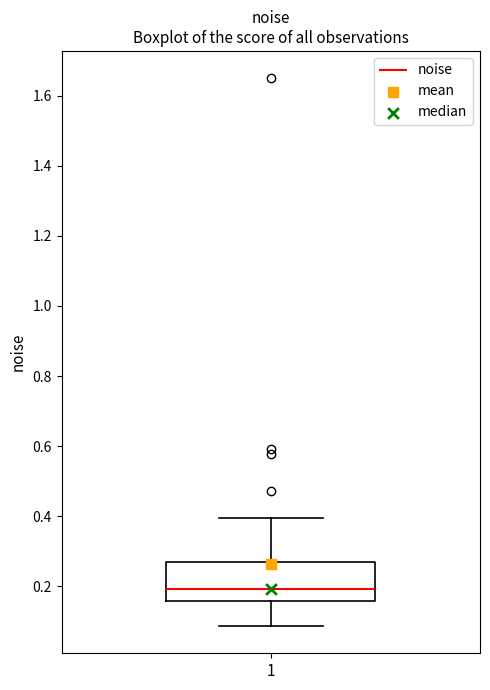

Read this box plot against the y-axis: the position of the median line, the range covered by the box, and the ends of both whiskers. The values are not printed on the chart, so give them approximately, as read against the axis.

median 0.20, box 0.16 to 0.26, whiskers 0.08 to 0.40